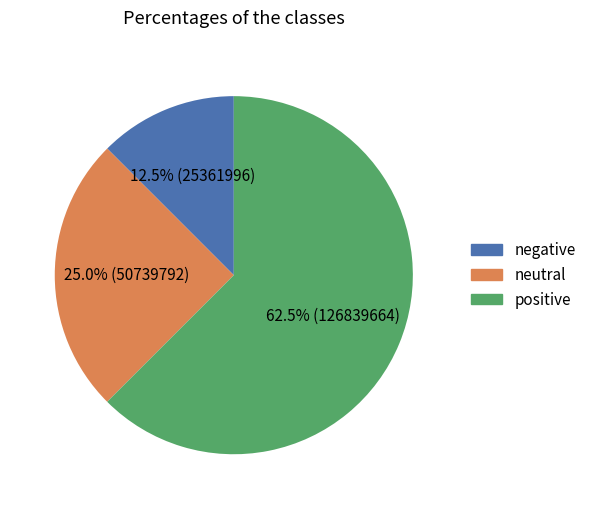

Does any single category account for the majority?

Yes